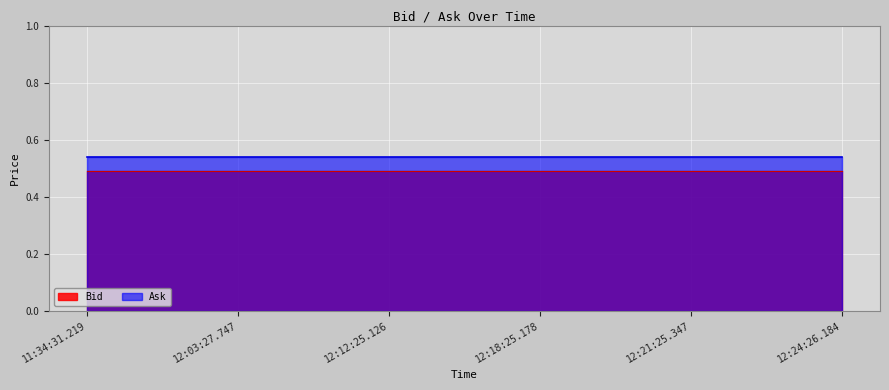

True or false: Bid has more than 0 interior local peaks.

False